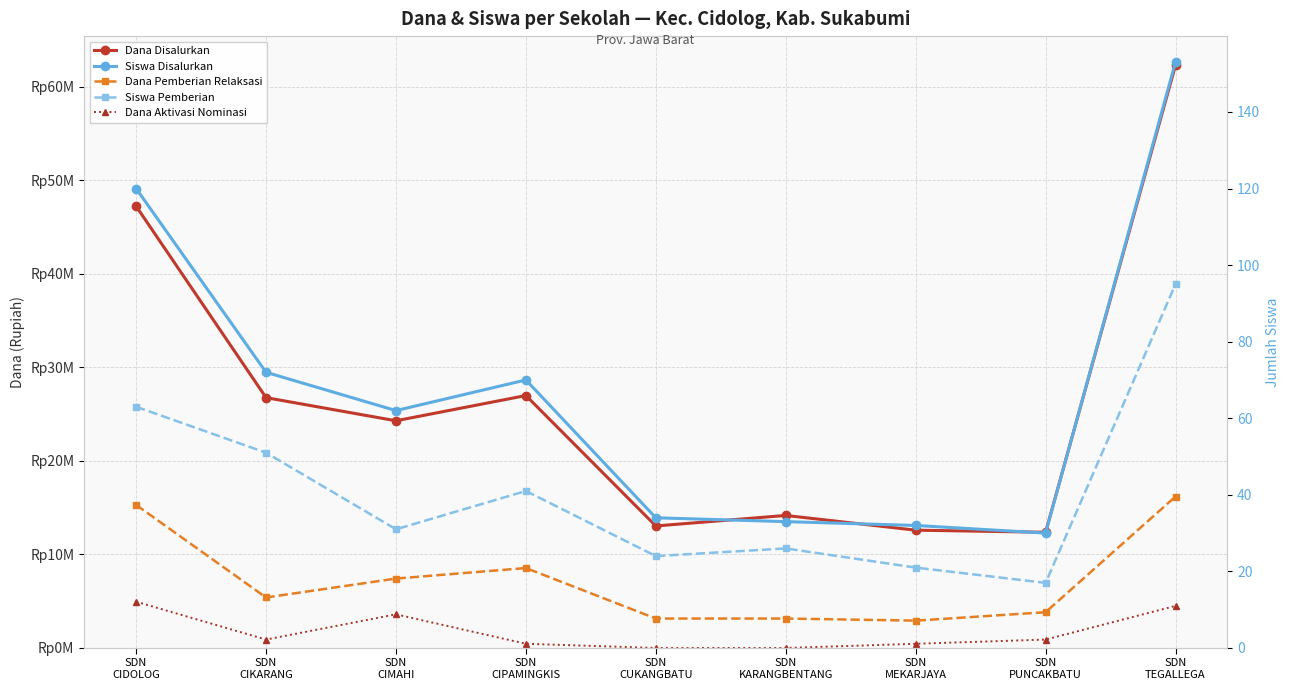

Which has a higher value, SDN
CIKARANG or SDN
KARANGBENTANG?

SDN
CIKARANG